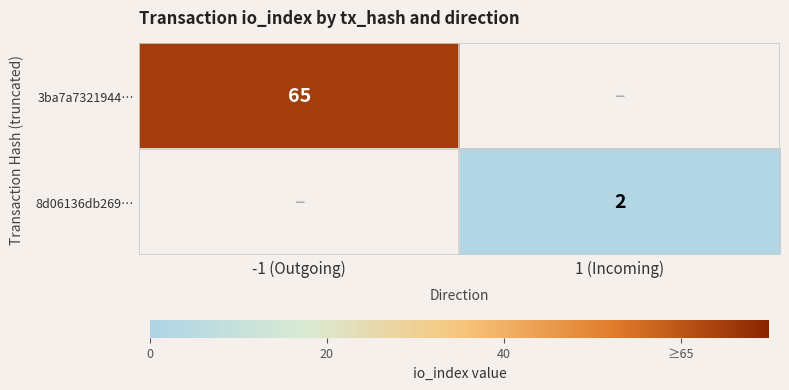

True or false: 8d06136db269… has a value of 1 at 1 (Incoming).

False